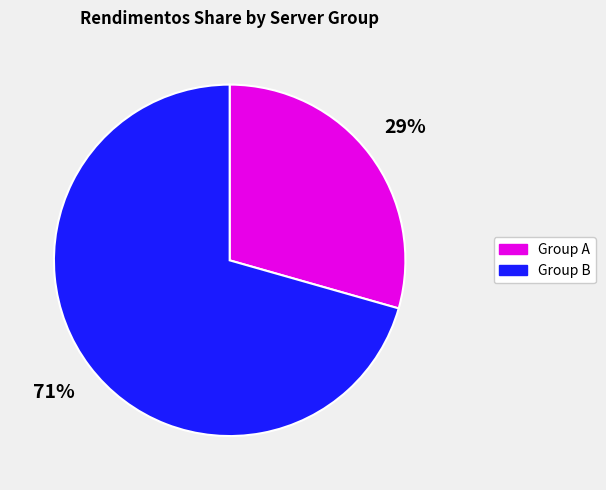

How many segments does this pie chart have?

2